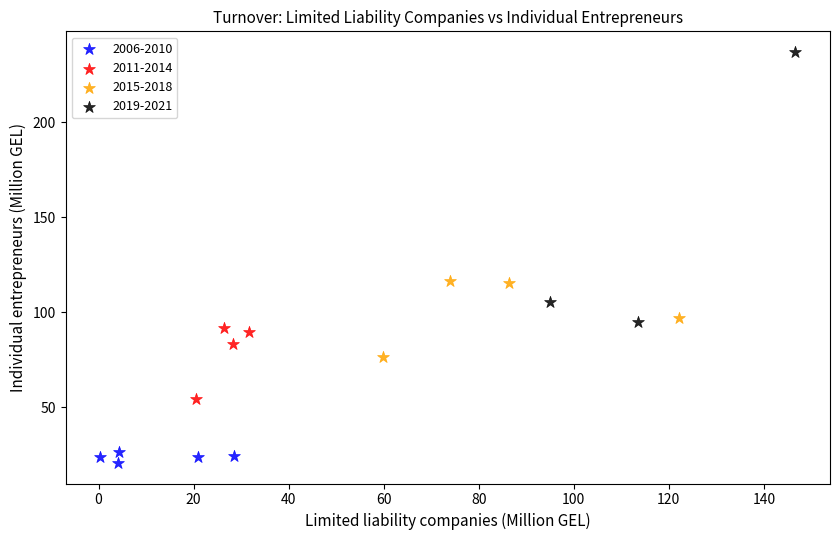

Which series contains the highest Y value?

2019-2021